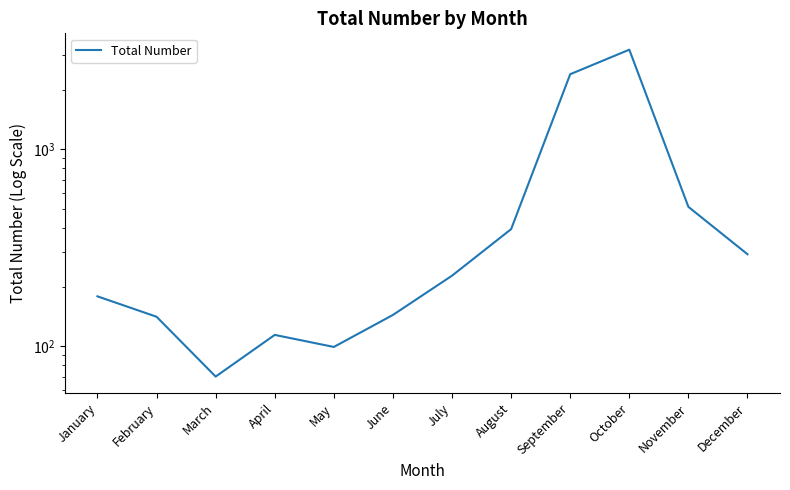

Rank the categories by value from lowest to highest.

March, May, April, February, June, January, July, December, August, November, September, October